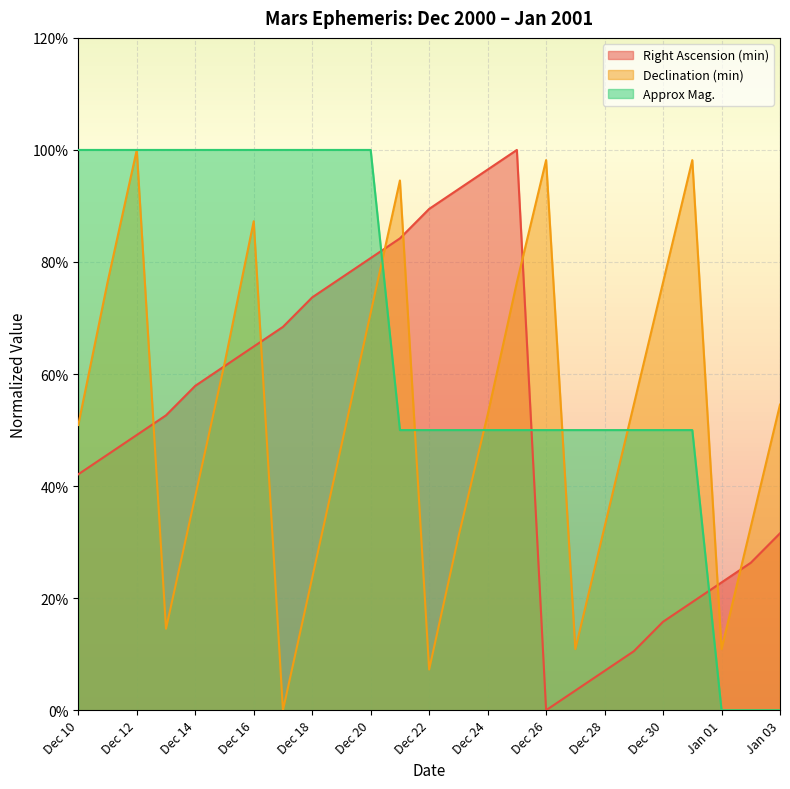

The Declination (min) series shows 0.4 at Jan 02. True or false?

False